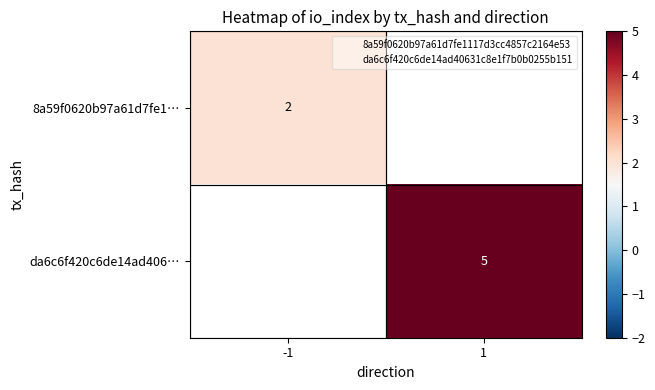

The da6c6f420c6de14ad406… series shows 5 at 1. True or false?

True